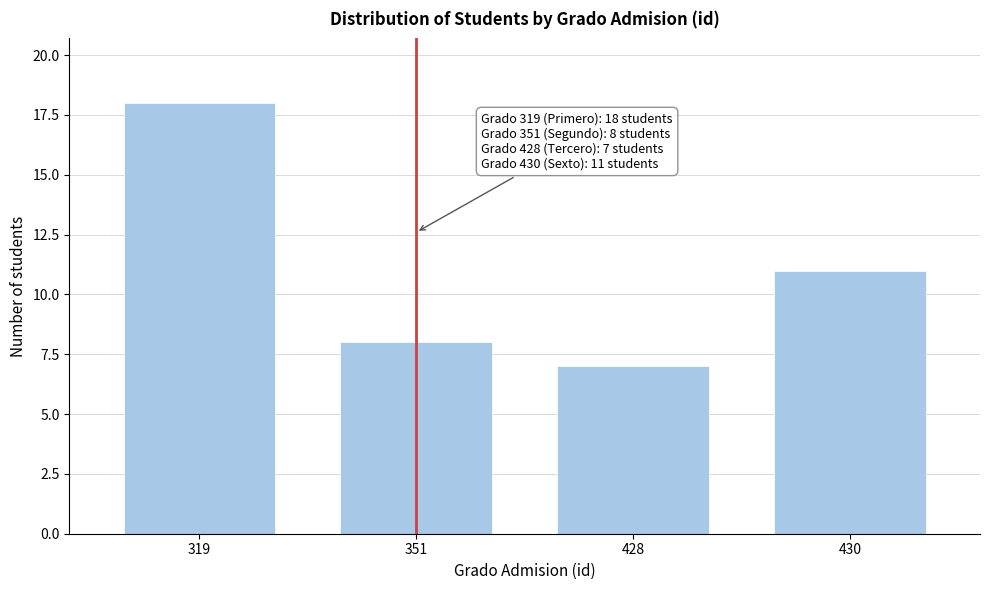

Reading left to right, what are all the values shown in this chart?

18	8	7	11